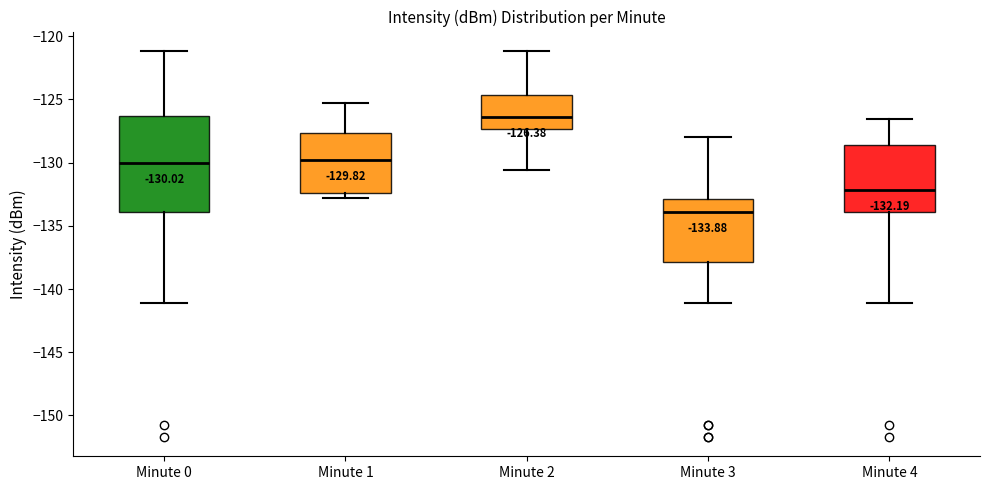

Which box has the highest median line?

Minute 2